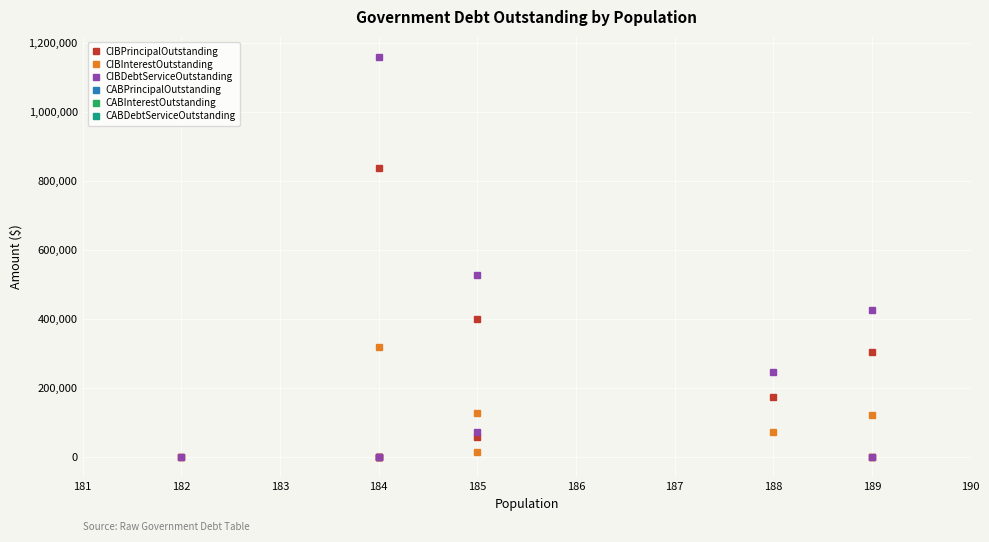

How many series are shown in this chart?

3